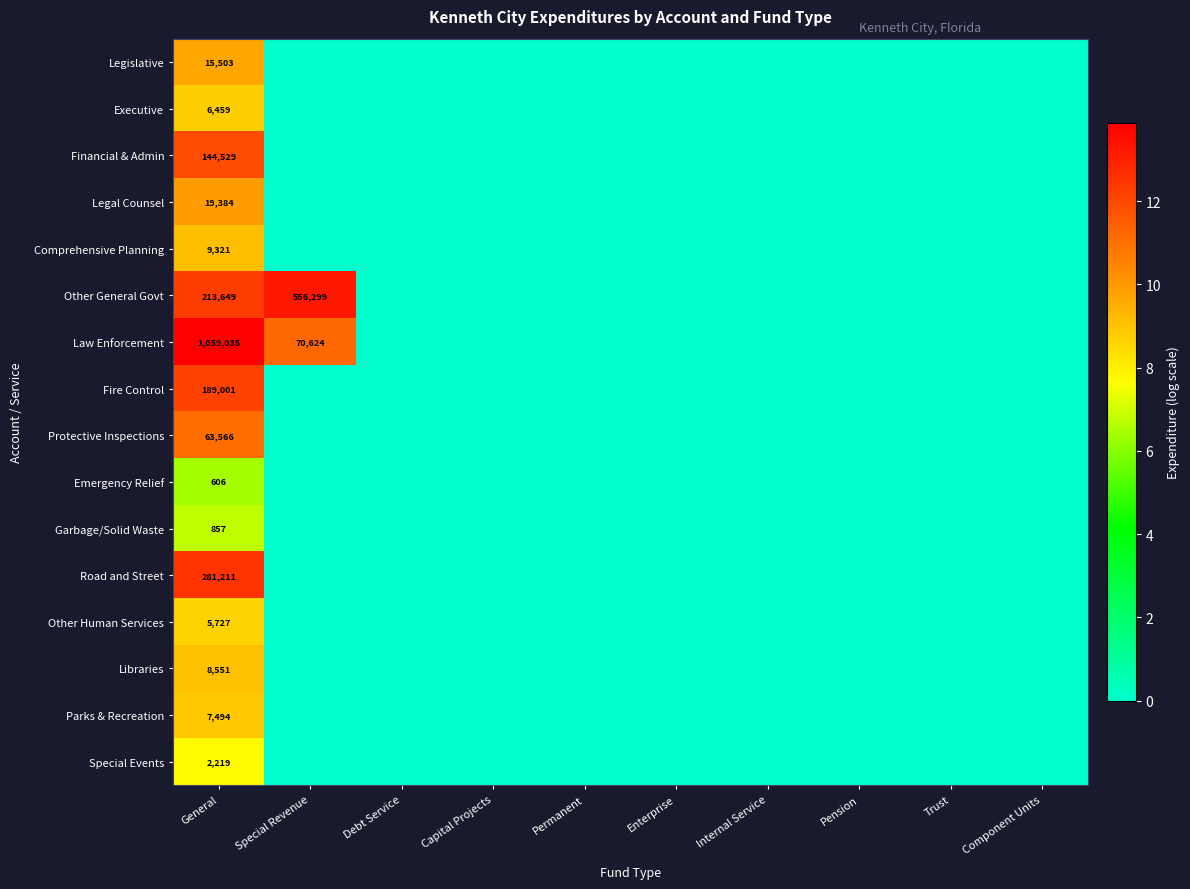

What is the greatest value displayed?

13.9